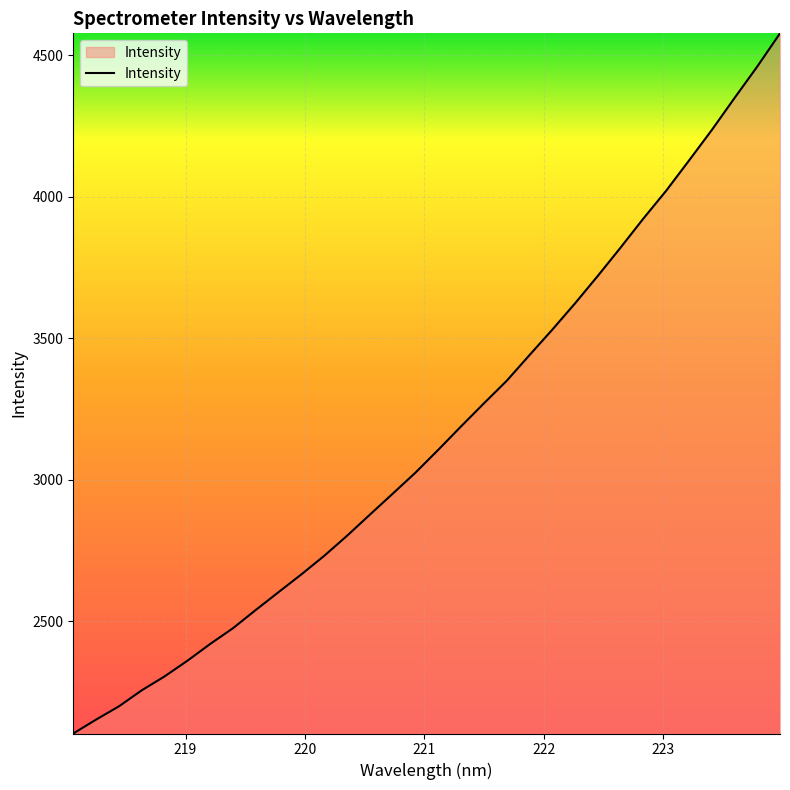

Does the chart display data point markers on the line(s)?

No